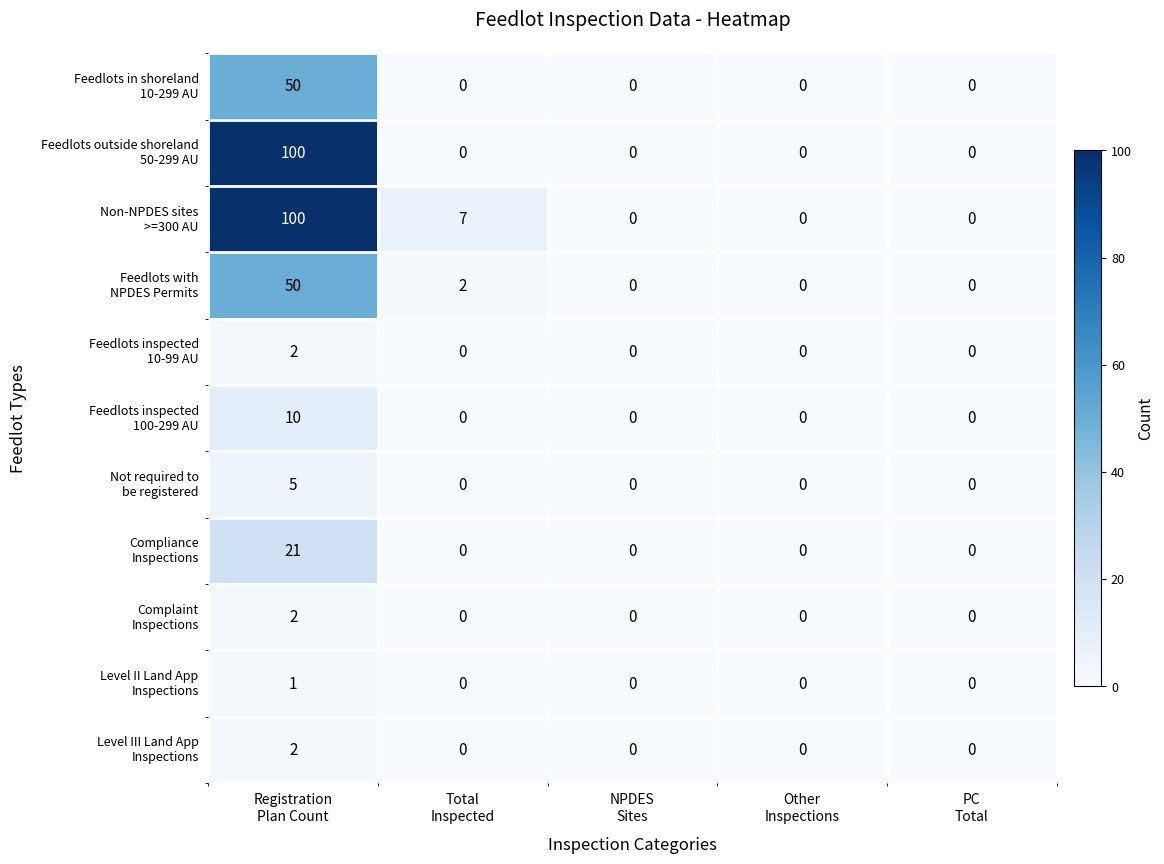

What is the maximum value shown in the chart?

100